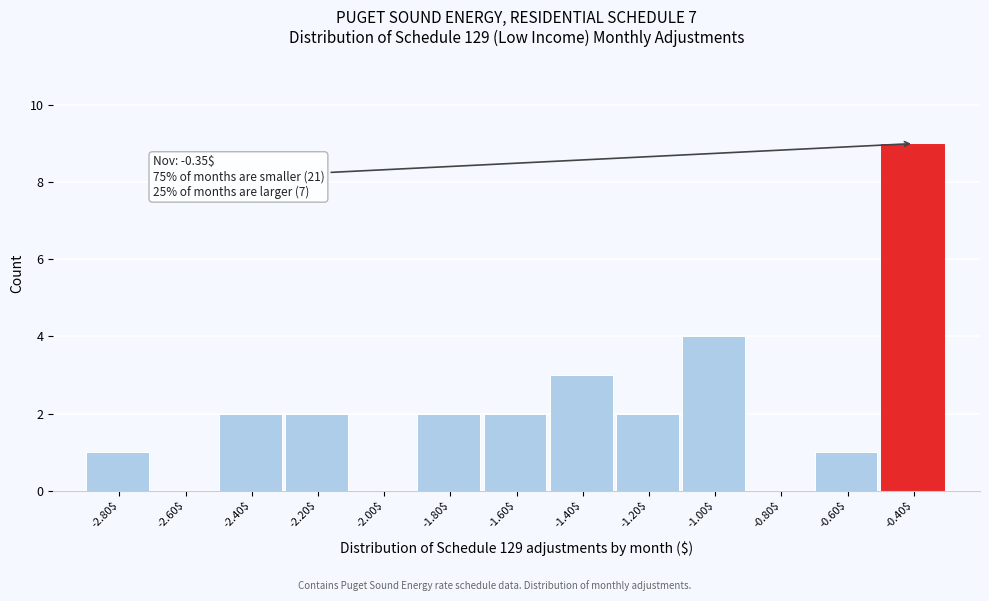

What is the sum of all values?

28